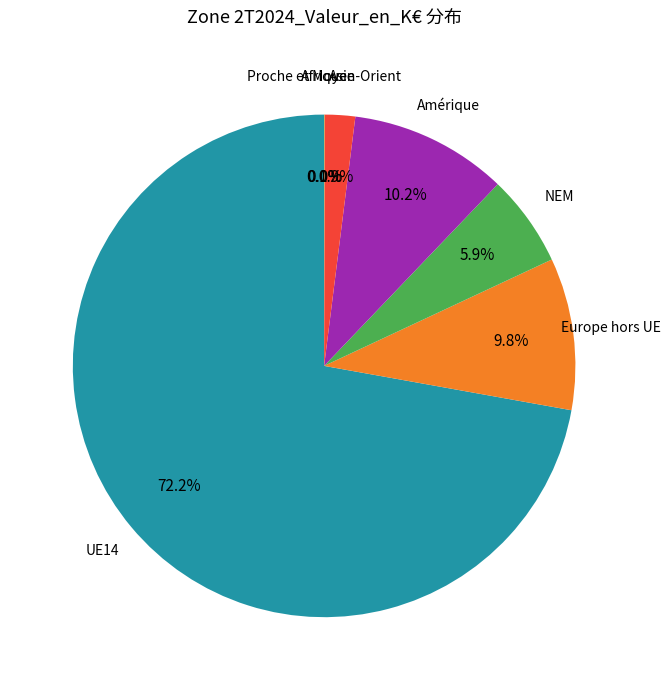

Which has a higher value, Asie or Europe hors UE?

Europe hors UE